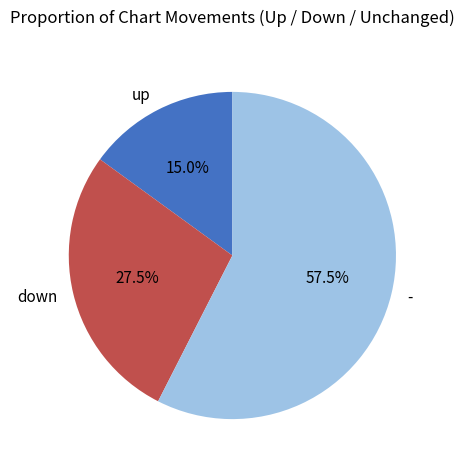

Rank the categories by value from lowest to highest.

up, down, -